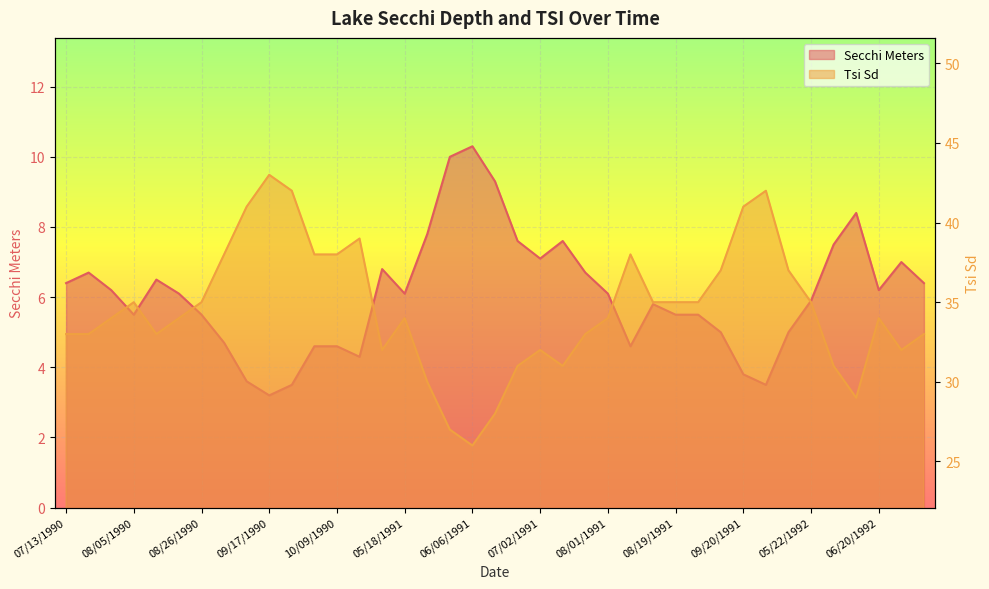

List the labels in order of Tsi Sd value, largest first.

09/17/1990, 09/23/1990, 09/27/1991, 09/10/1990, 09/20/1991, 10/13/1990, 09/01/1990, 09/28/1990, 10/09/1990, 08/09/1991, 09/06/1991, 10/07/1991, 08/05/1990, 08/26/1990, 08/12/1991, 08/19/1991, 08/30/1991, 05/22/1992, 07/30/1990, 08/16/1990, 05/18/1991, 08/01/1991, 06/20/1992, 07/13/1990, 07/20/1990, 08/10/1990, 07/22/1991, 07/09/1992, 10/22/1990, 07/02/1991, 06/27/1992, 06/22/1991, 07/10/1991, 05/29/1992, 05/24/1991, 06/08/1992, 06/16/1991, 06/02/1991, 06/06/1991